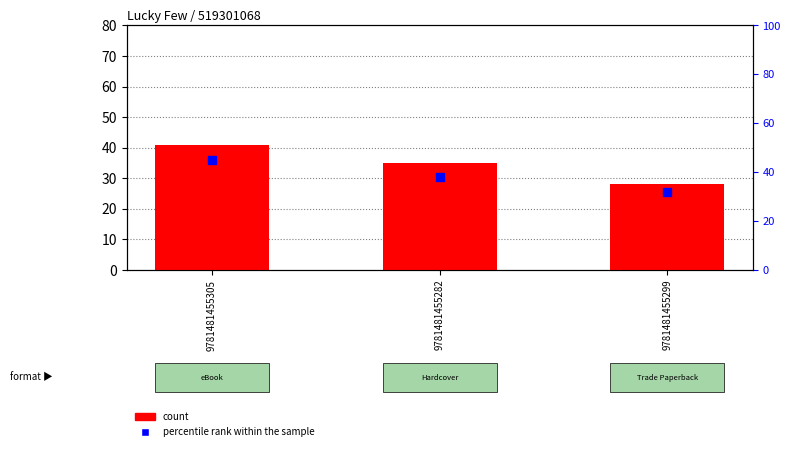

Is the value of count at 9781481455299 greater than the value of percentile rank within the sample at 9781481455299?

No